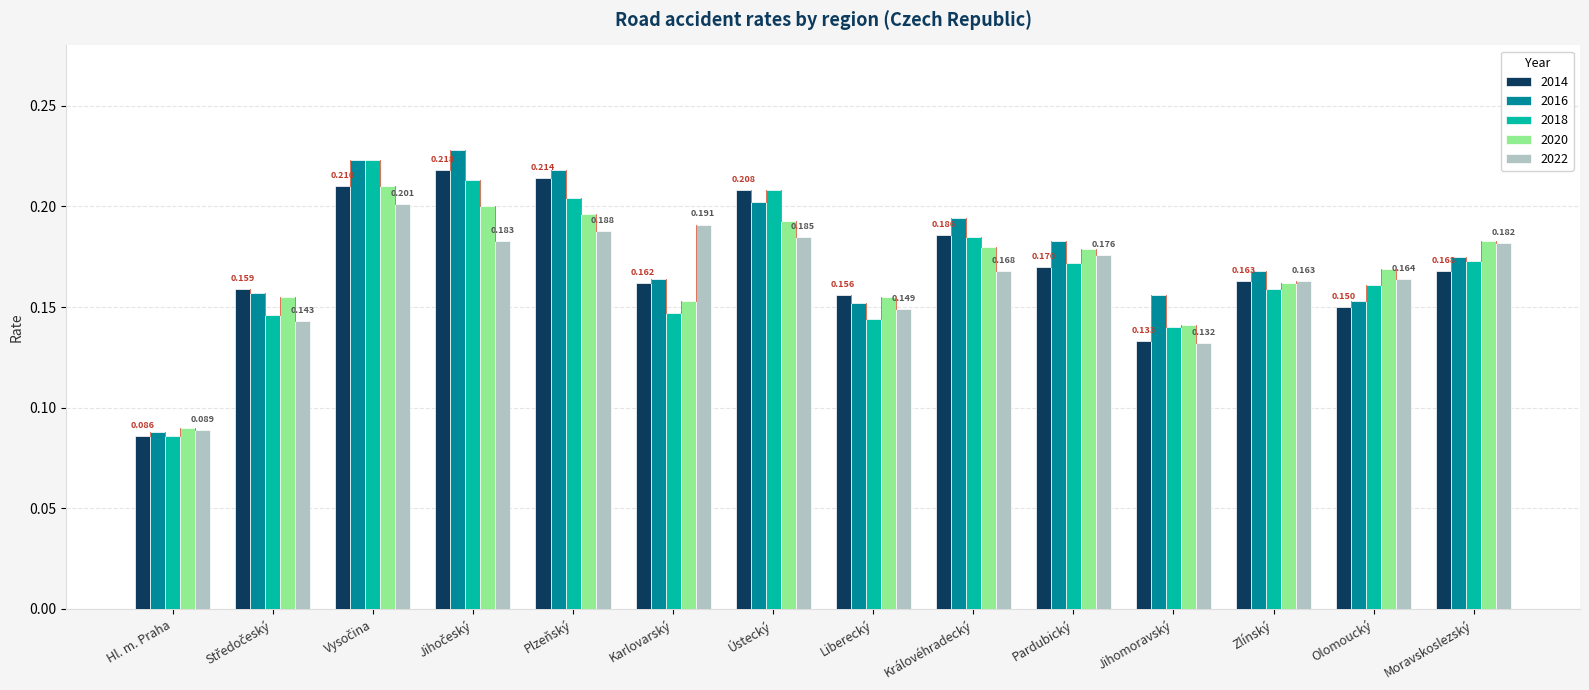

What position from the left is Královéhradecký?

9